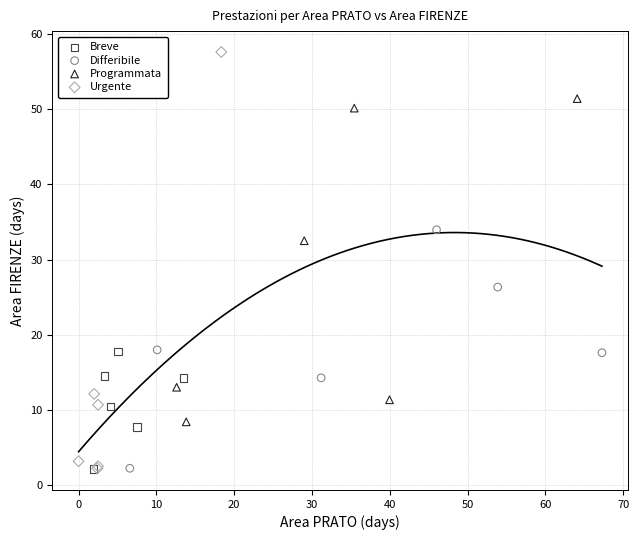

Which series has the largest Y range (max minus min)?

Urgente